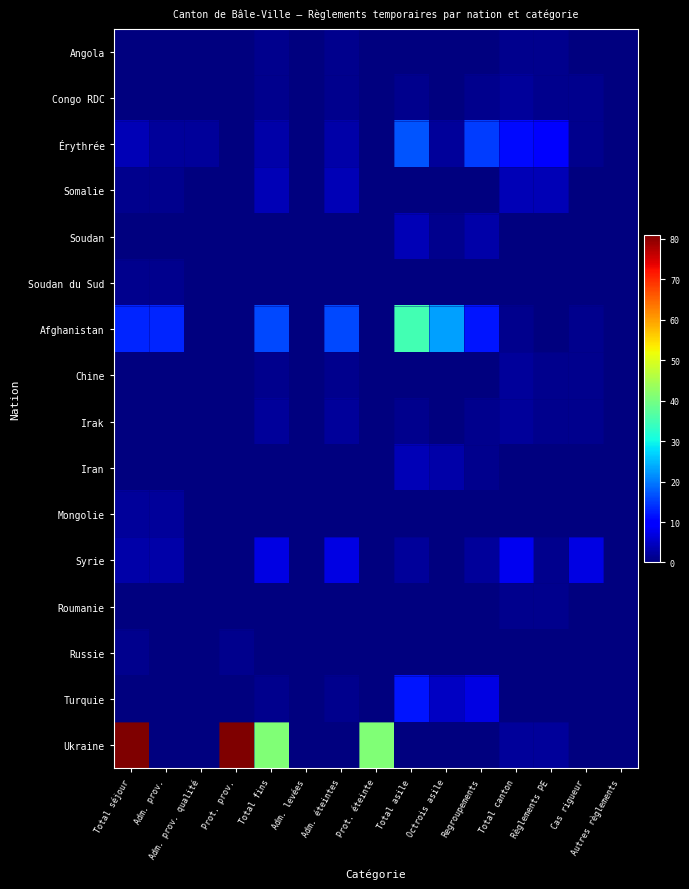

At how many categories does at least one series exceed 55?

2